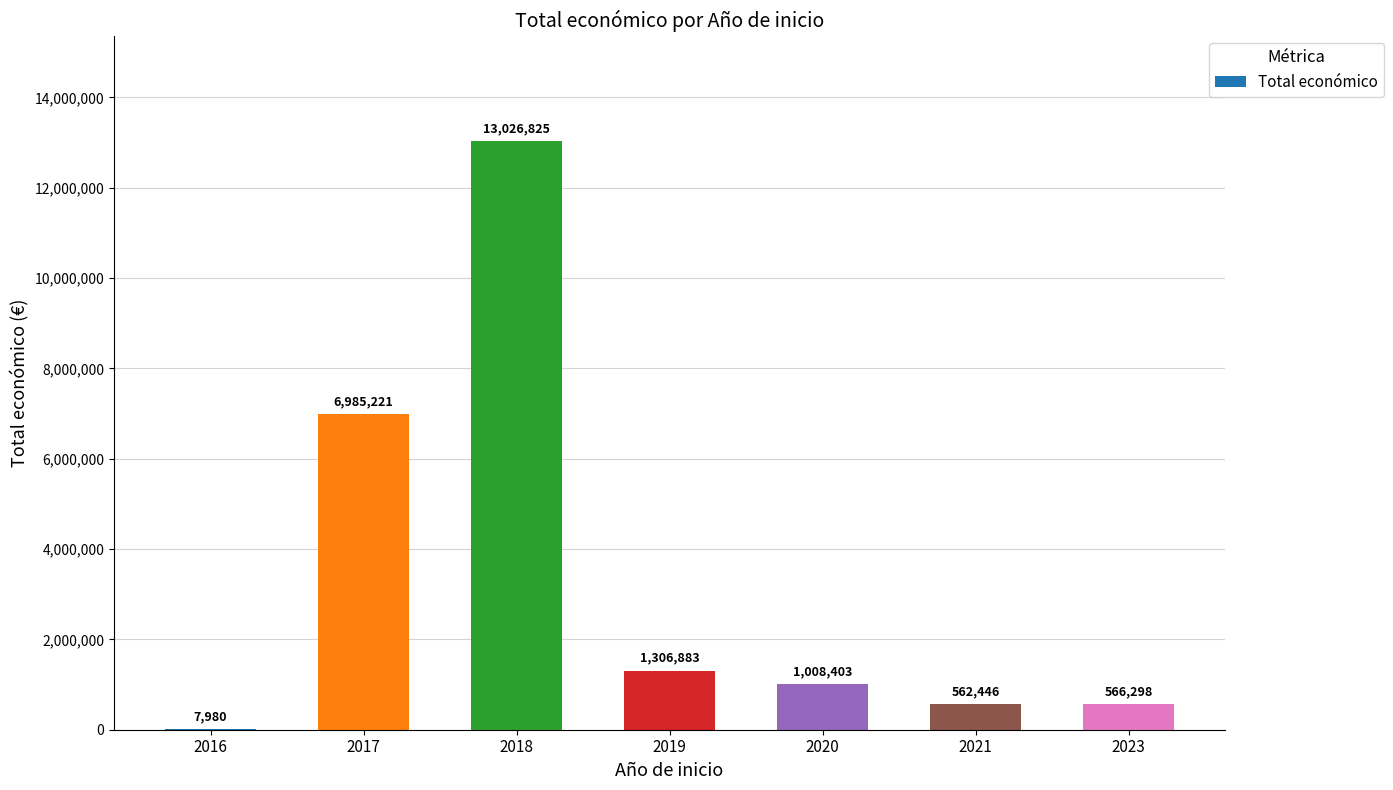

Reading left to right, transcribe all the data shown in this chart.

7980	6985221	13026825	1306883	1008403	562446	566298